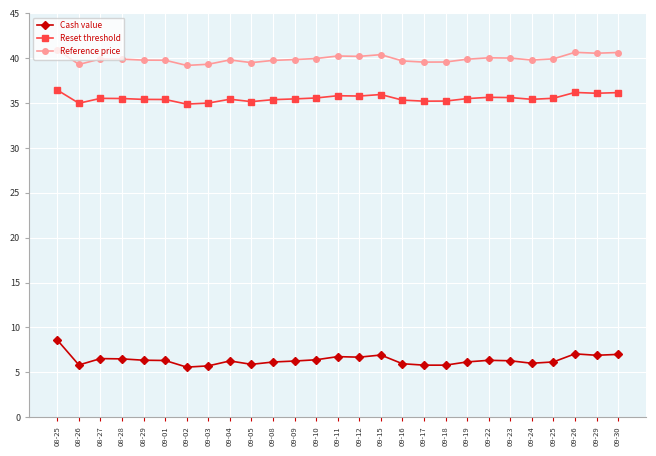

Which series changed the most between 08-29 and 09-17?

Cash value